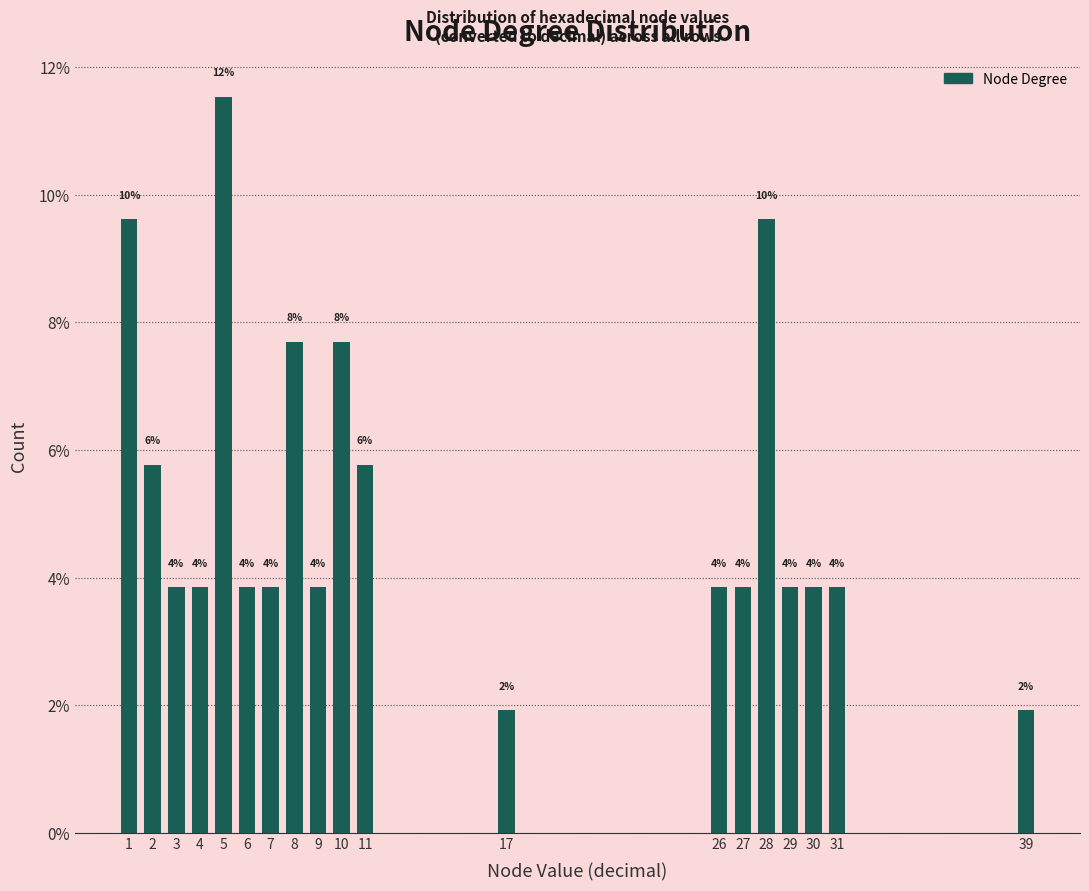

Are the bars horizontal?

No